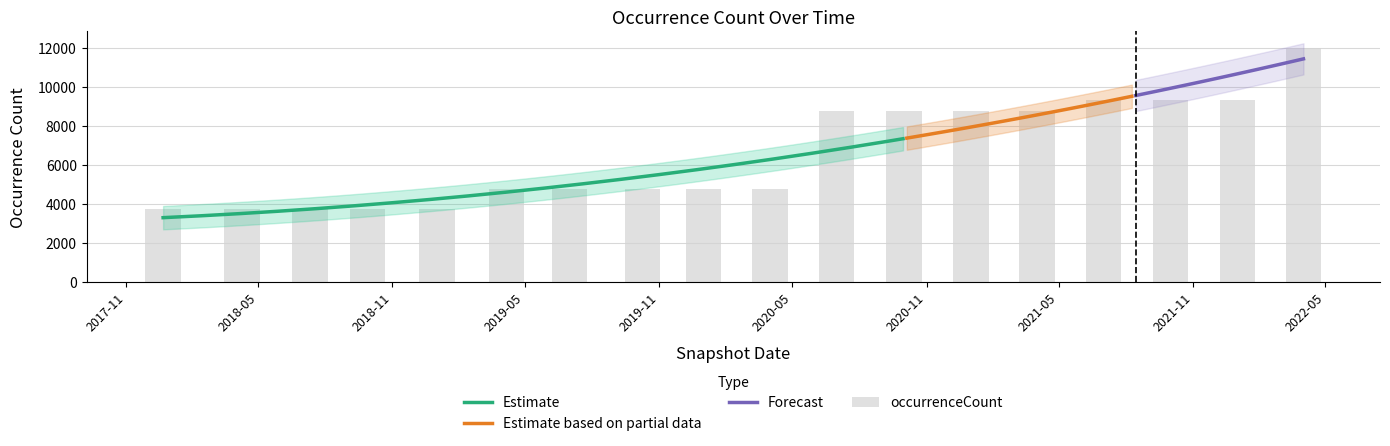

What is the label of the 15th bar from the left?

2021-07-01